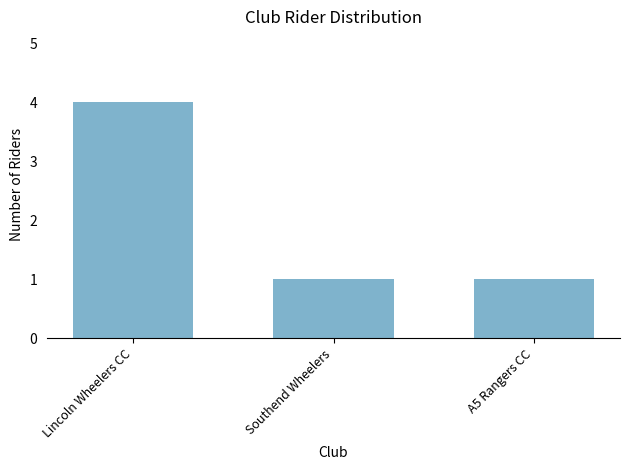

How many values are between 1 and 4?

3